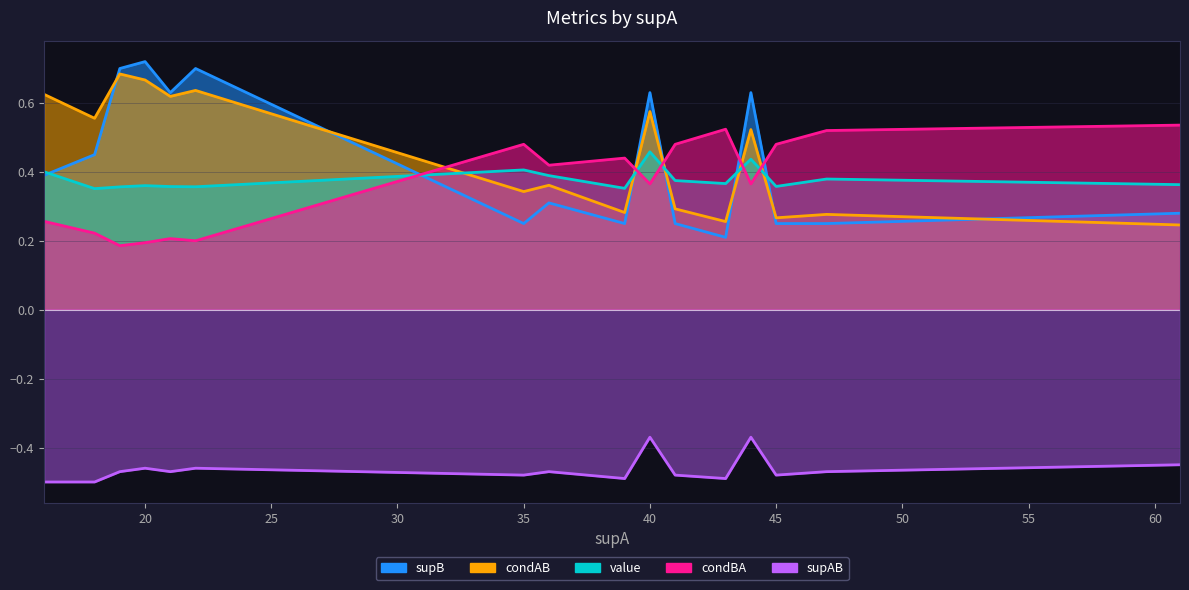

At which label does condBA reach its minimum?

19